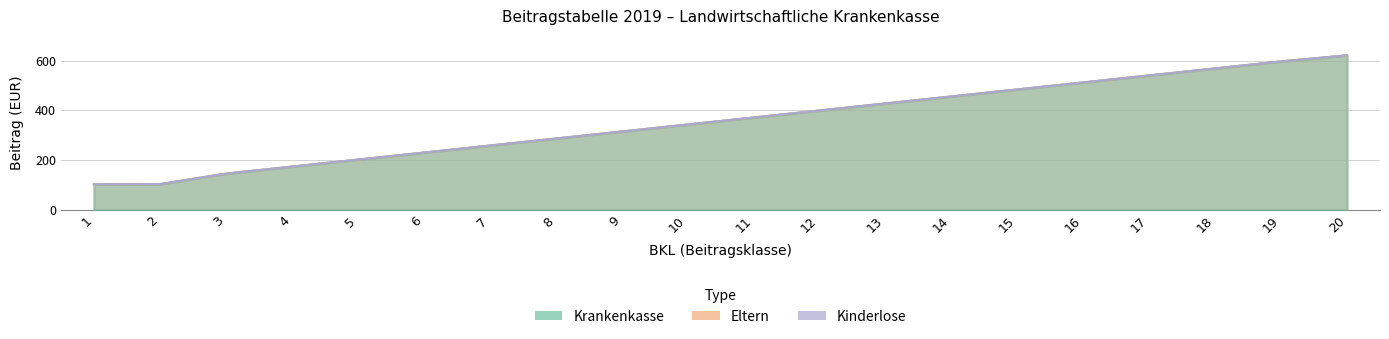

Reading left to right, what are all the values shown in this chart?

Krankenkasse: 102.4	103.4	145.5	173.7	201.9	230.2	258.4	286.6	314.8	343.0	371.2	399.5	427.7	455.9	484.1	512.3	540.5	568.8	597.0	621.3
Eltern: 102.4	103.4	145.5	173.7	201.9	230.2	258.4	286.6	314.8	343.0	371.2	399.5	427.7	455.9	484.1	512.3	540.5	568.8	597.0	621.3
Kinderlose: 102.4	103.4	145.5	173.7	201.9	230.2	258.4	286.6	314.8	343.0	371.2	399.5	427.7	455.9	484.1	512.3	540.5	568.8	597.0	621.3